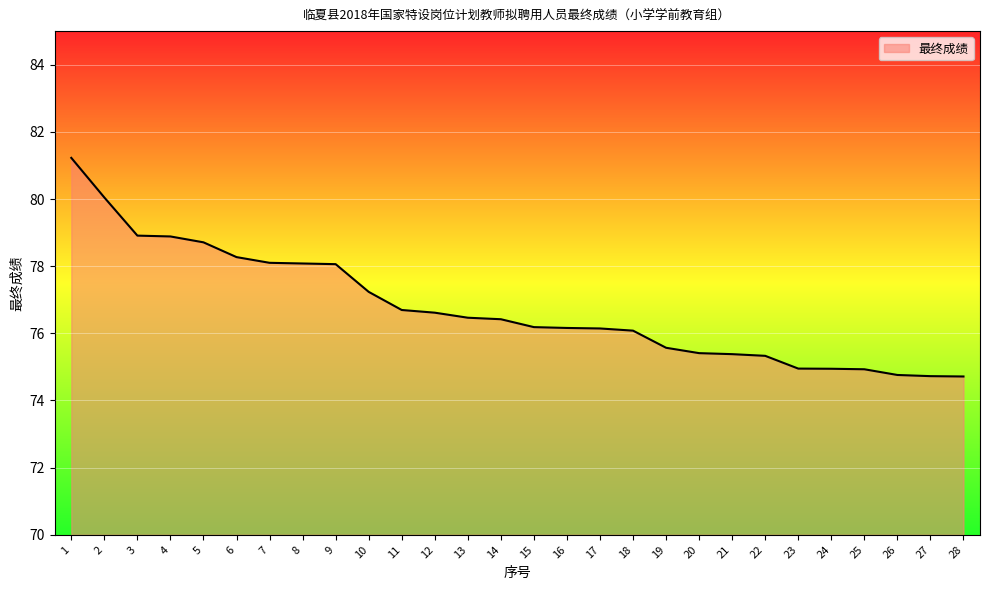

What is the smallest value displayed?

74.7